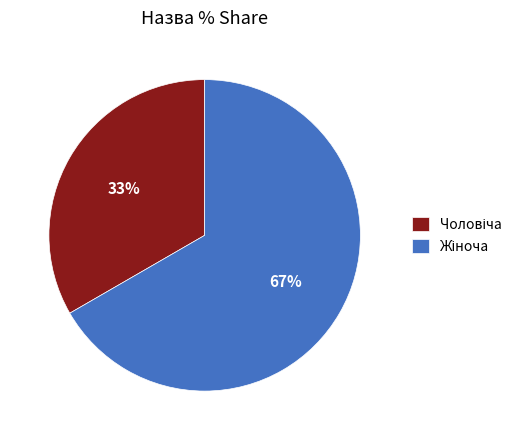

To the nearest percent, what is the average slice percentage?

50%